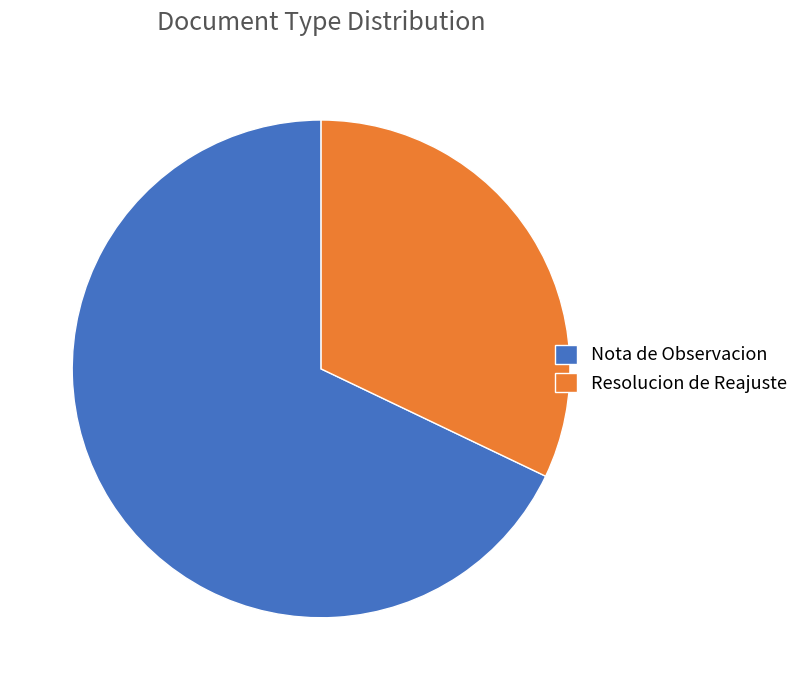

The Resolucion de Reajuste slice represents 25% of the pie. True or false?

False